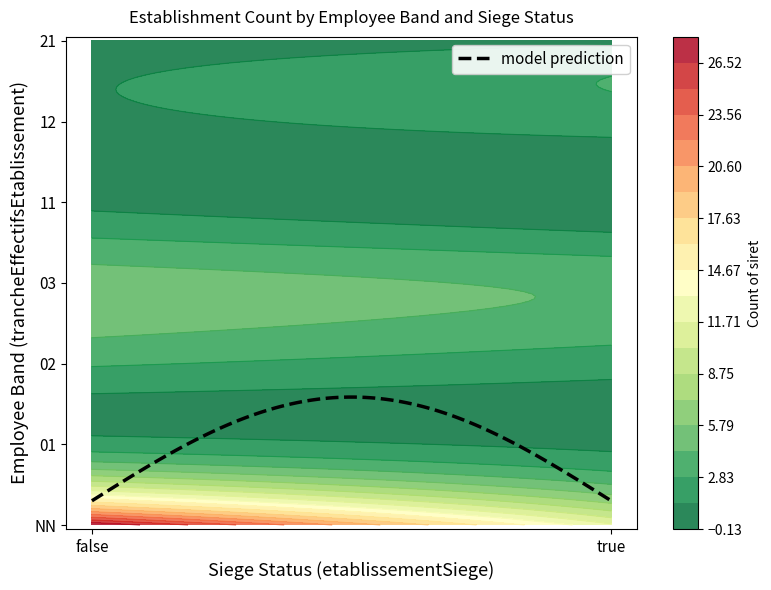

Reading left to right, list all the values displayed in this chart.

NN_false=28	NN_true=12	01_false=2	01_true=1	02_false=3	02_true=2	03_false=5	03_true=4	11_false=1	11_true=0	12_false=1	12_true=2	21_false=0	21_true=1